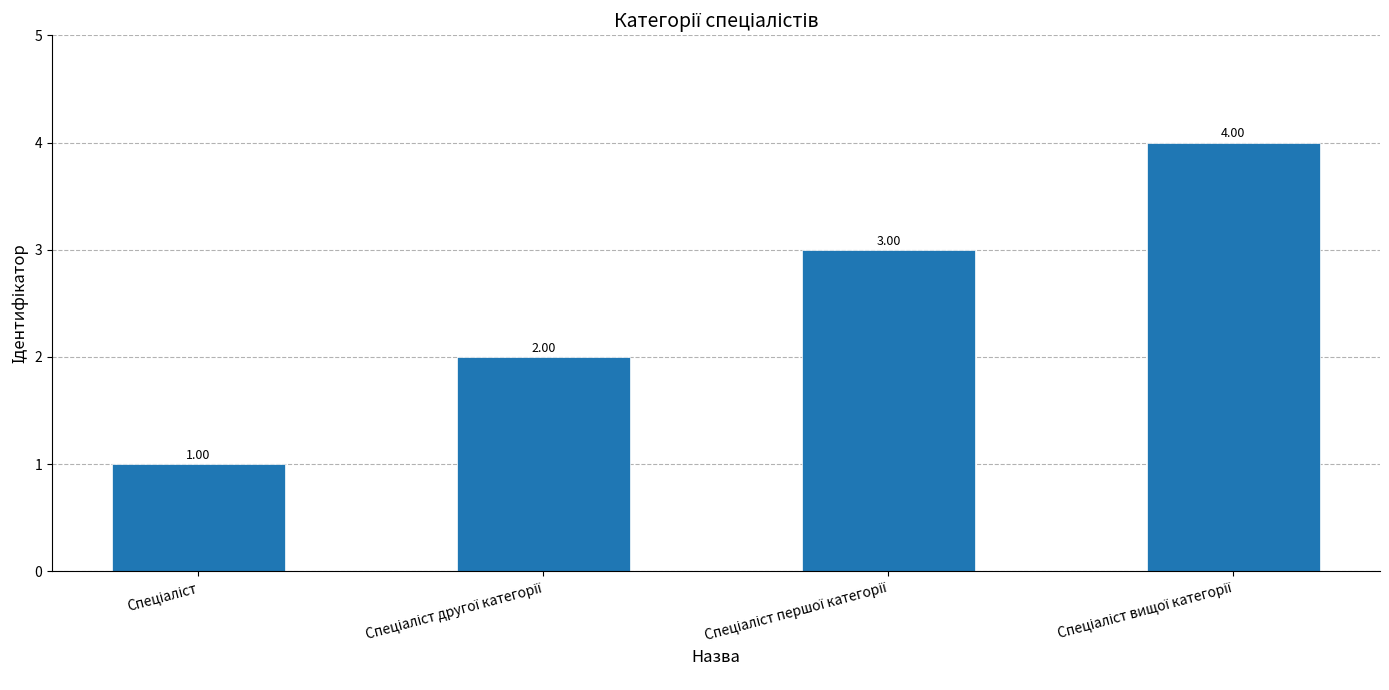

Are the bars grouped side by side (vs. stacked)?

No